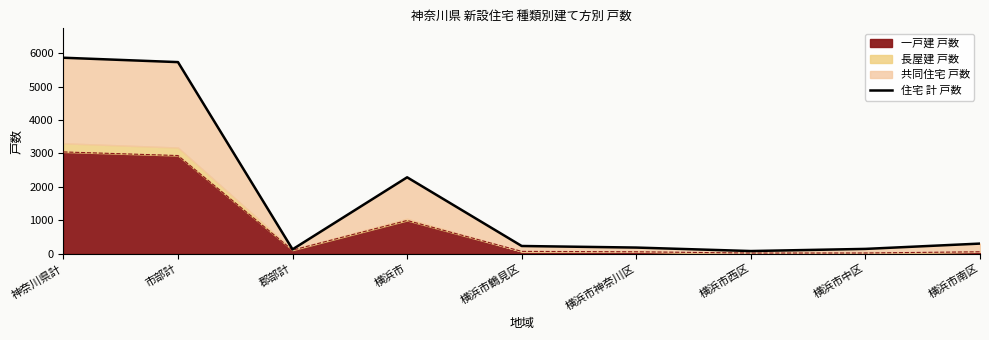

How many data points are above 231?

4